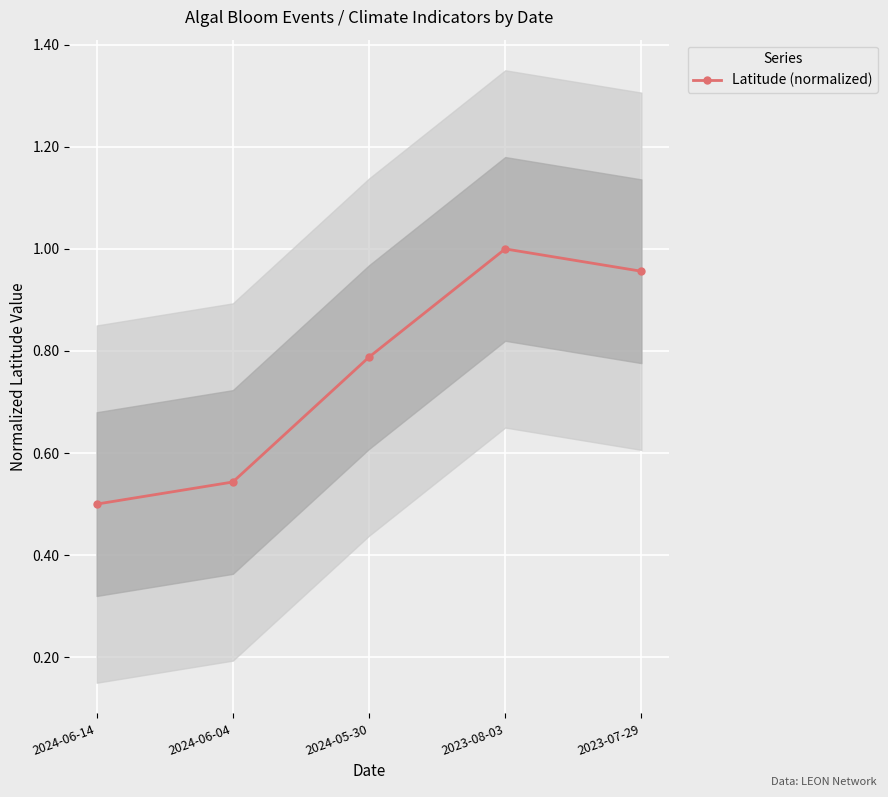

Where is the data nearest to the value 0?

2024-06-14